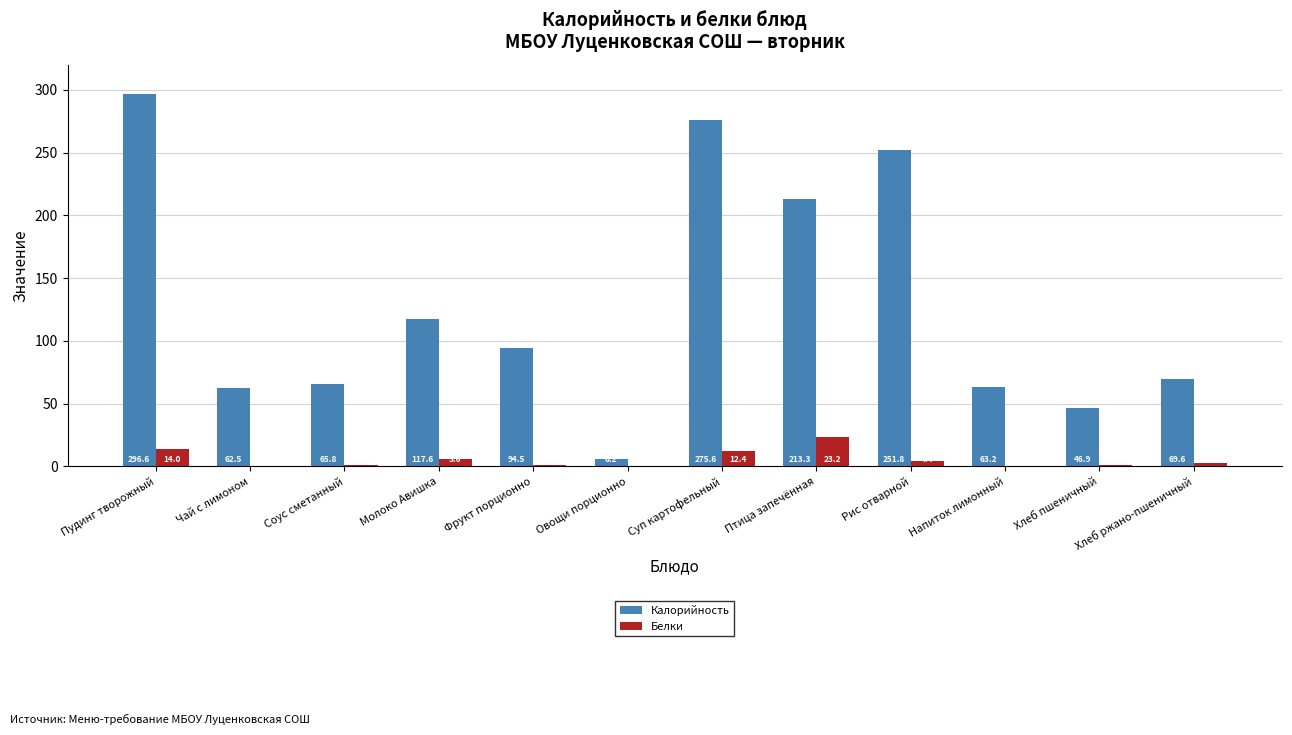

At which label is Белки closest to 11?

Суп картофельный